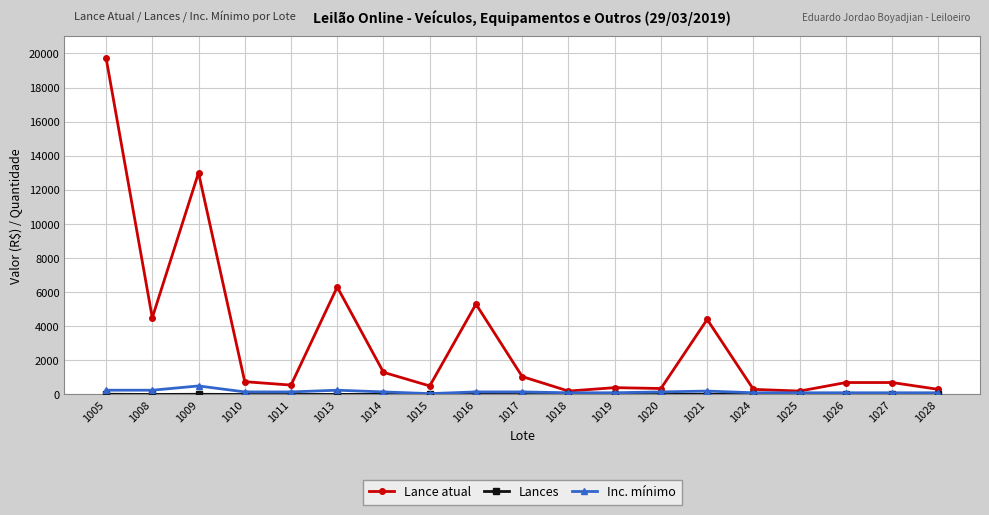

Which series has the largest total across all categories?

Lance atual